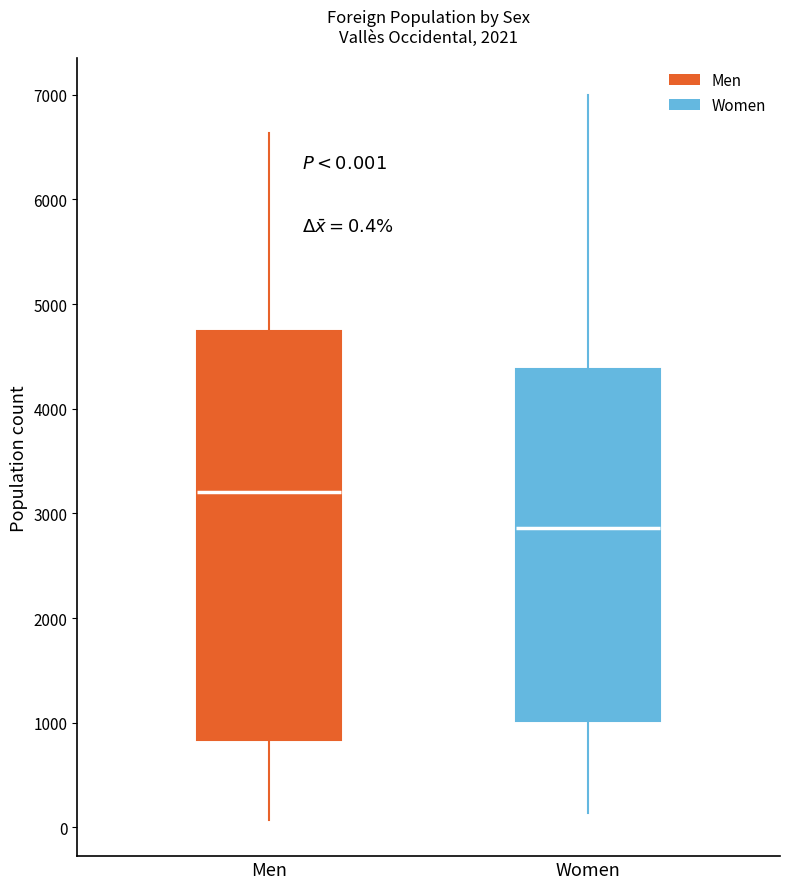

Which box's median line is the lowest?

Women